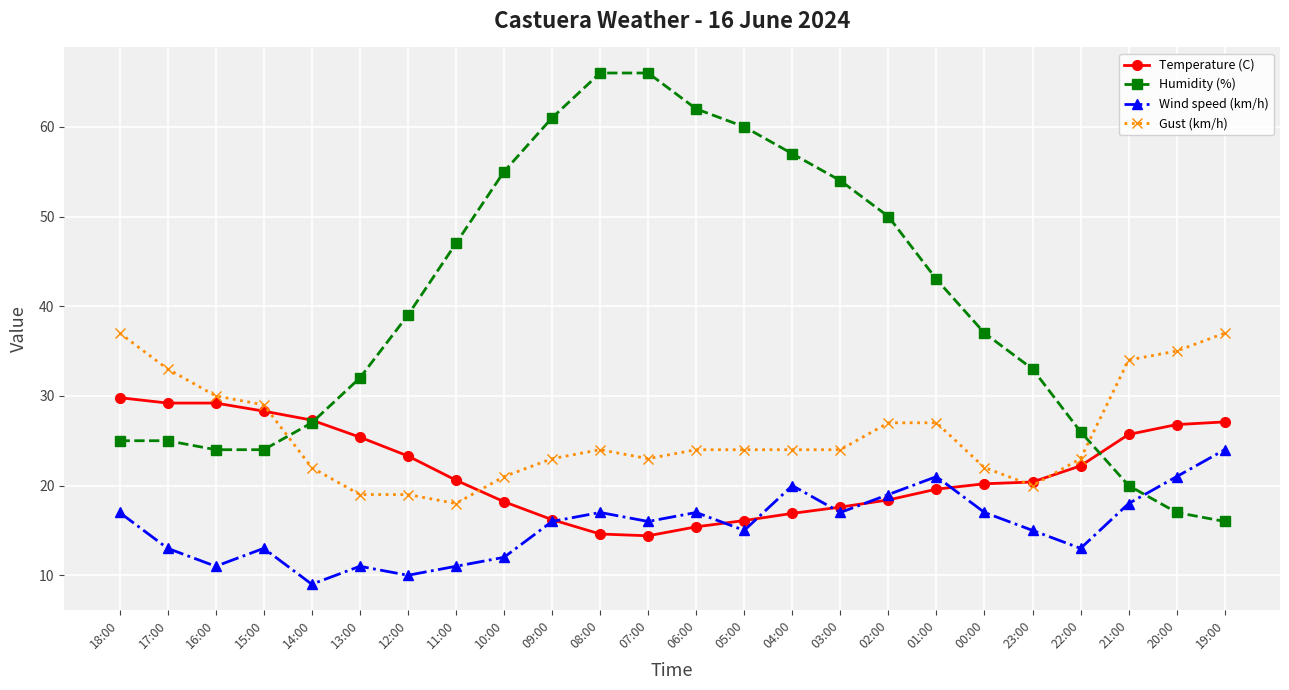

What is the spread (max minus min) of values at 10:00?

43.0